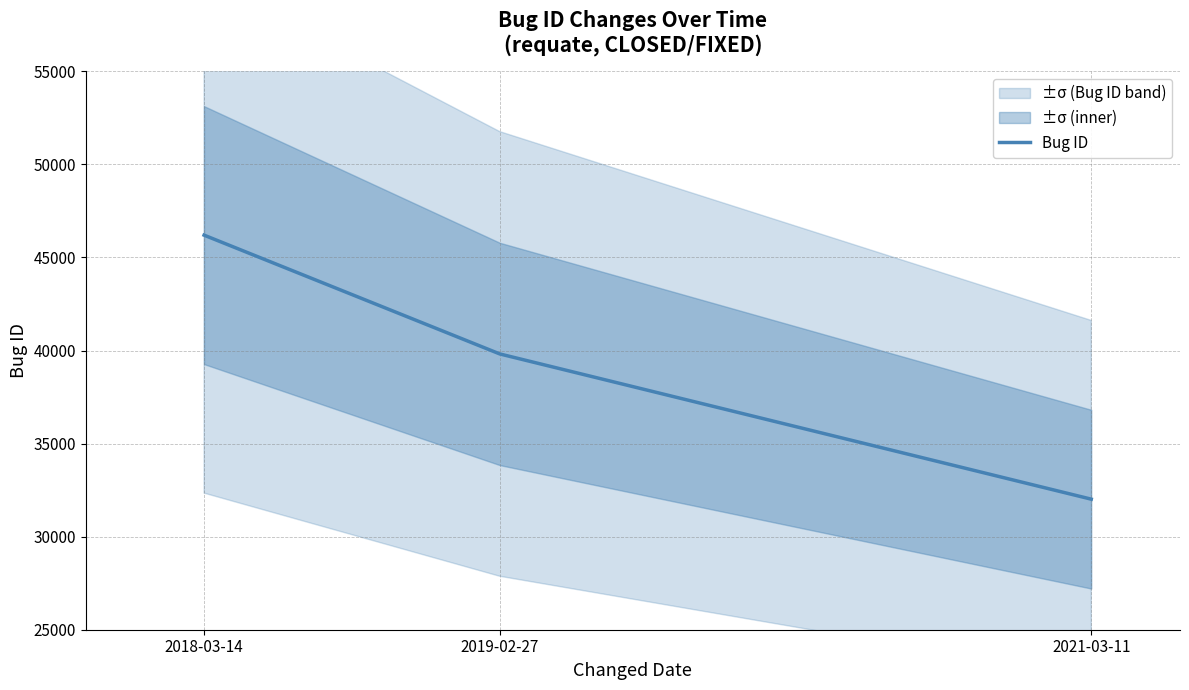

Reading right to left, what are all the values shown in this chart?

2021-03-11=32014	2019-02-27=39817	2018-03-14=46200